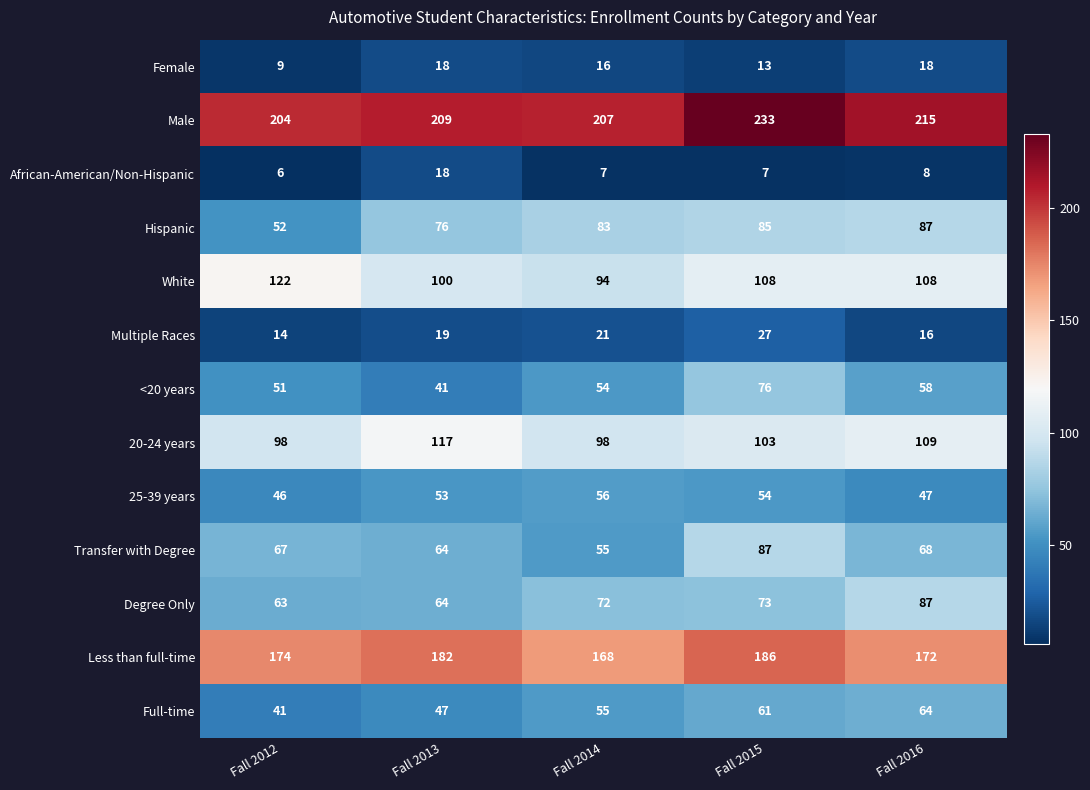

The value of Hispanic at Fall 2012 is 20. True or false?

False